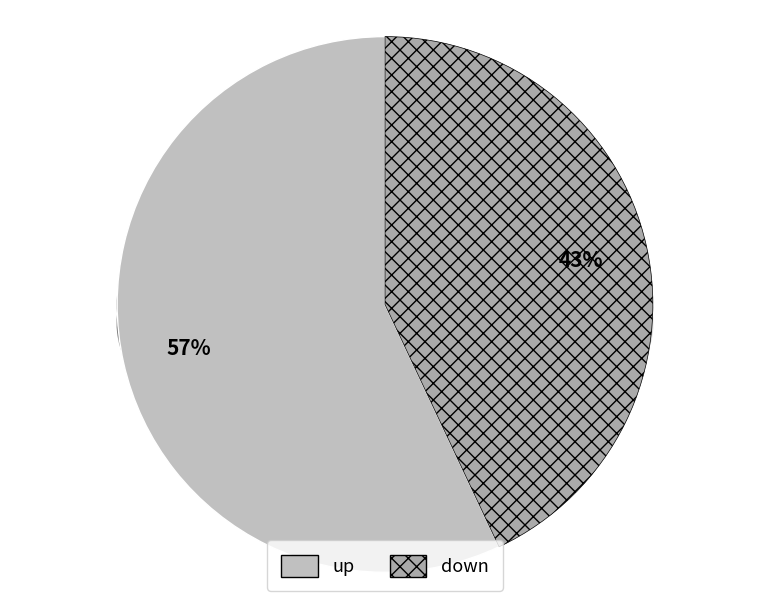

Is there any slice that represents more than half of the pie?

Yes